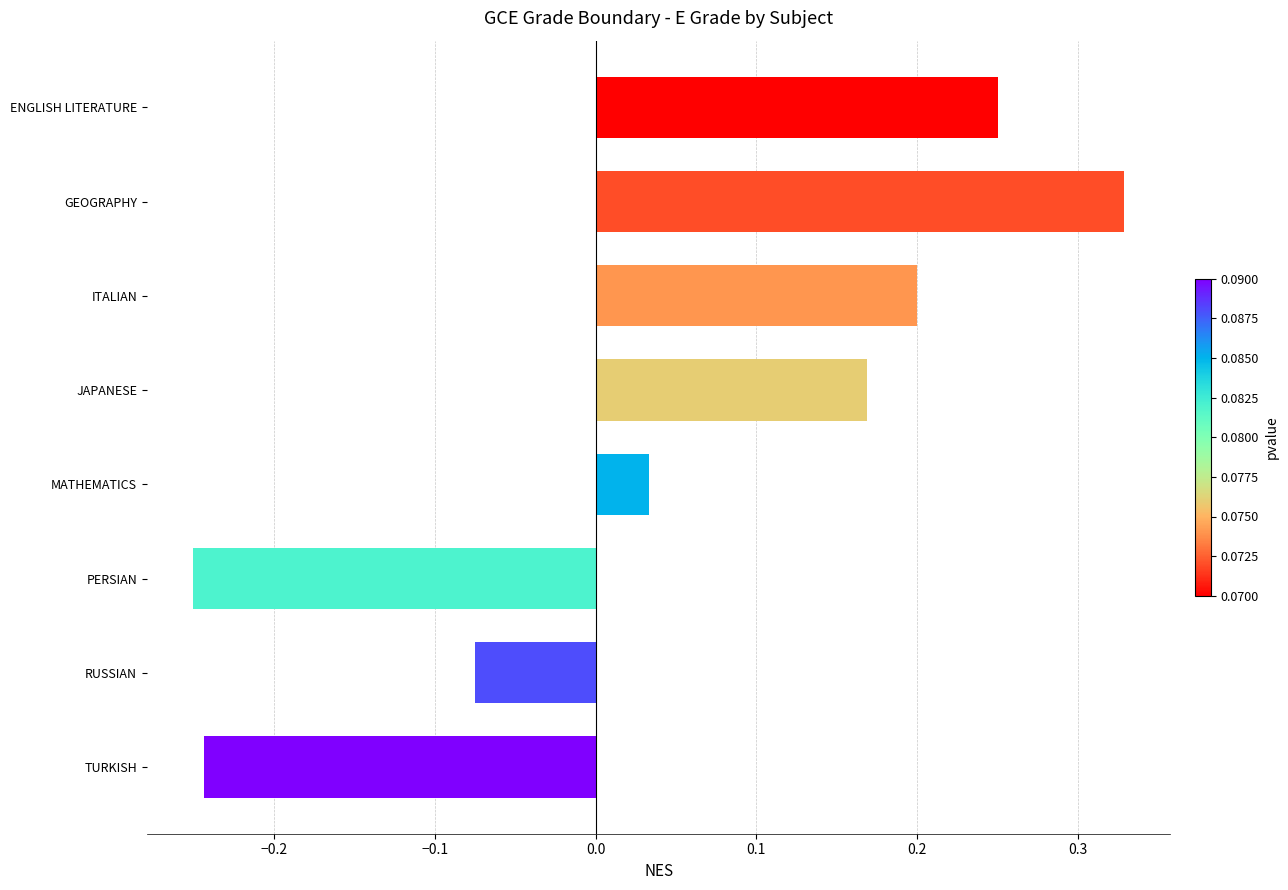

Is it true that the value at ENGLISH LITERATURE is 0.2?

True